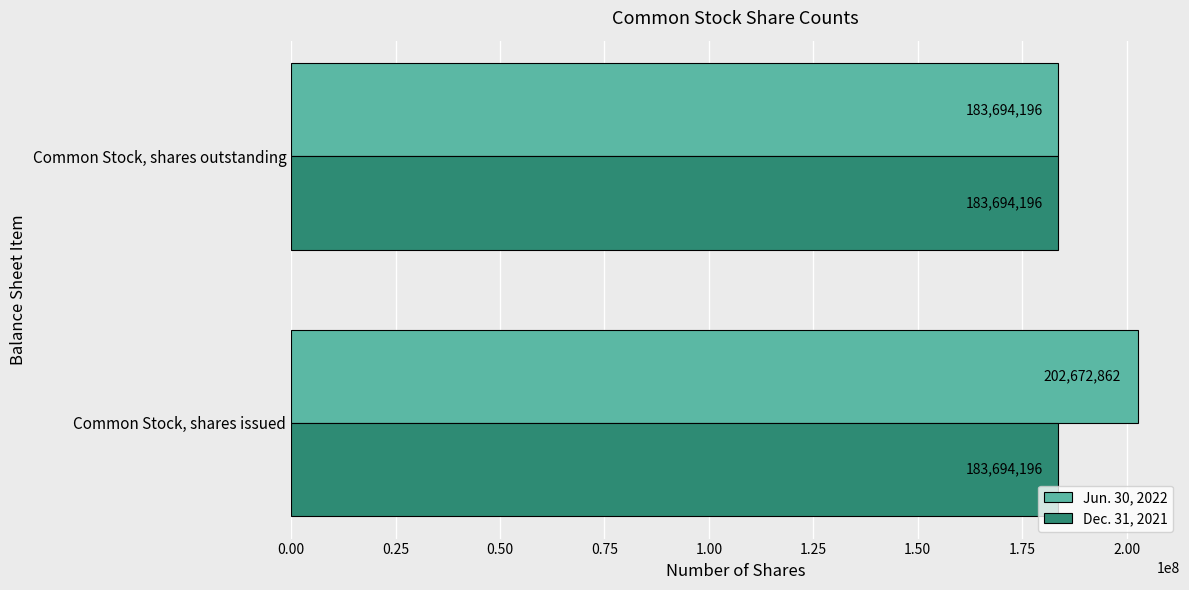

Which series has the largest total across all categories?

Jun. 30, 2022